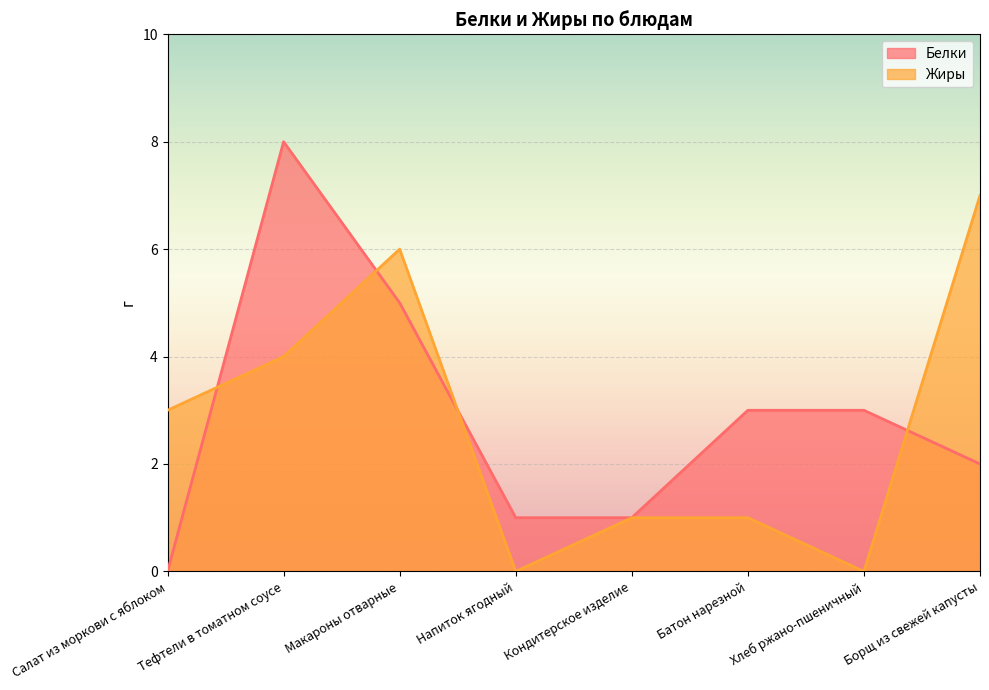

What is the value of the Белки point at the 4th from the left?

1